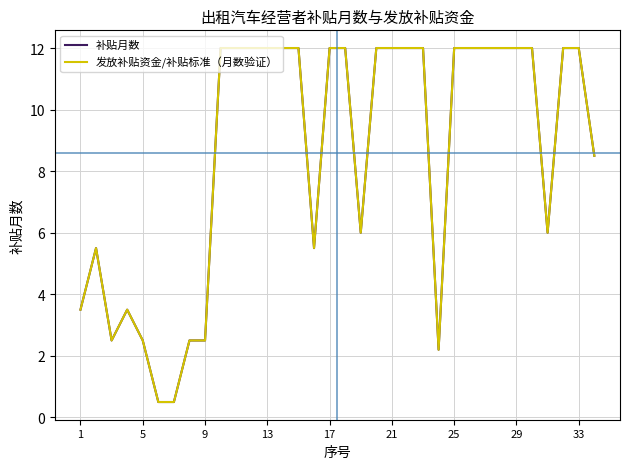

What are all the series names shown in the legend?

补贴月数, 发放补贴资金/补贴标准（月数验证）